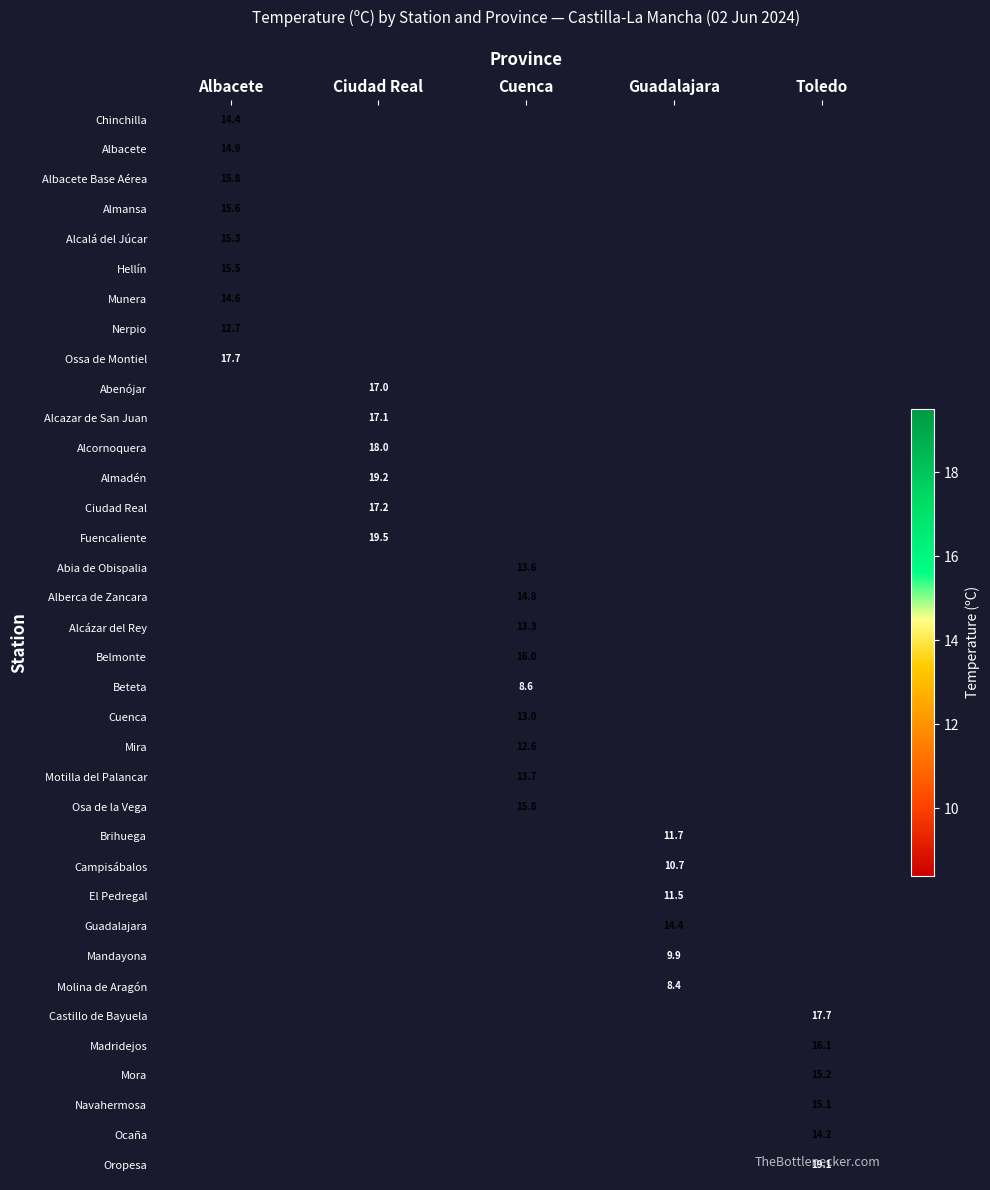

The Ocaña series shows 14.2 at Toledo. True or false?

True